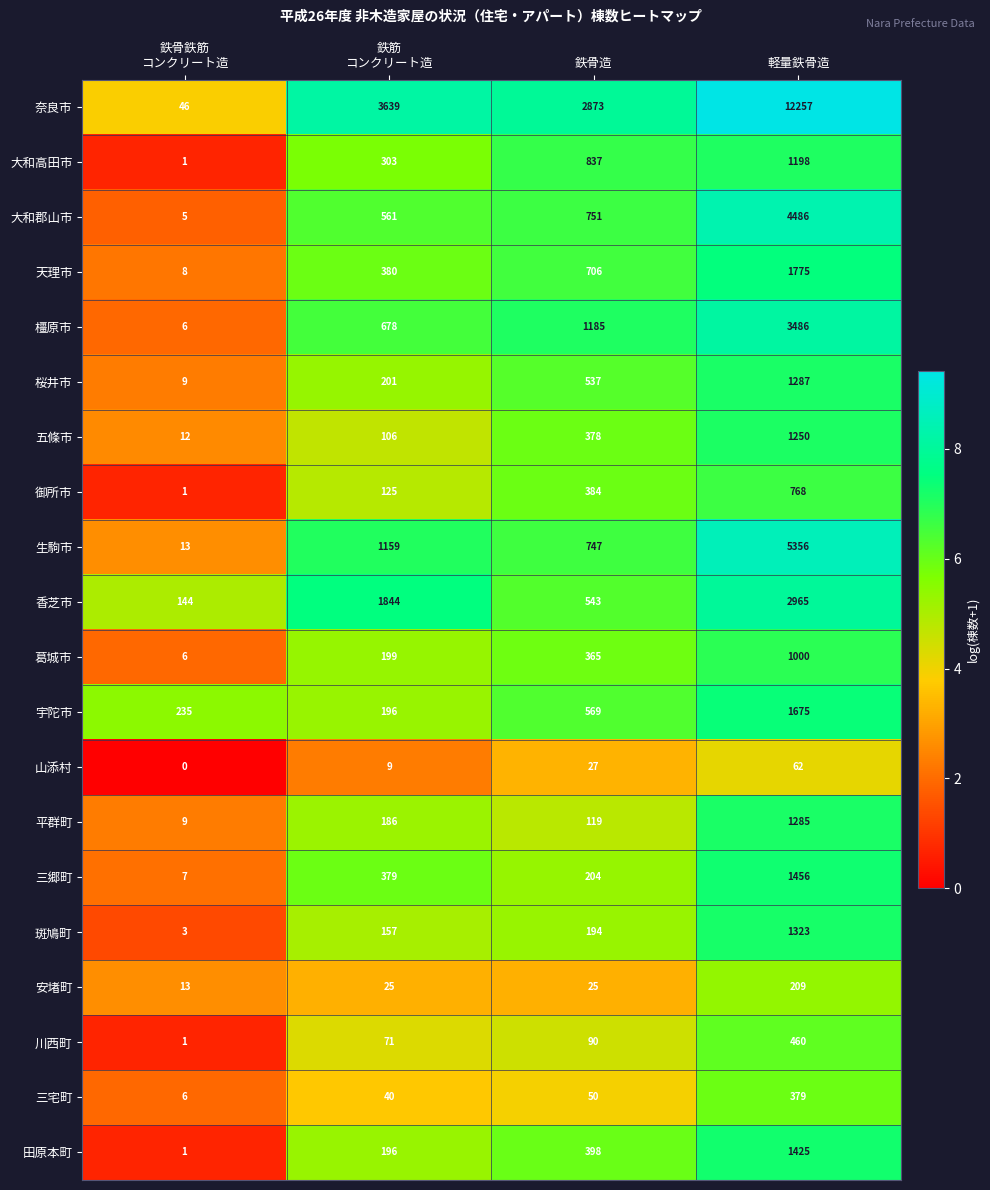

Which series has the largest total across all categories?

奈良市